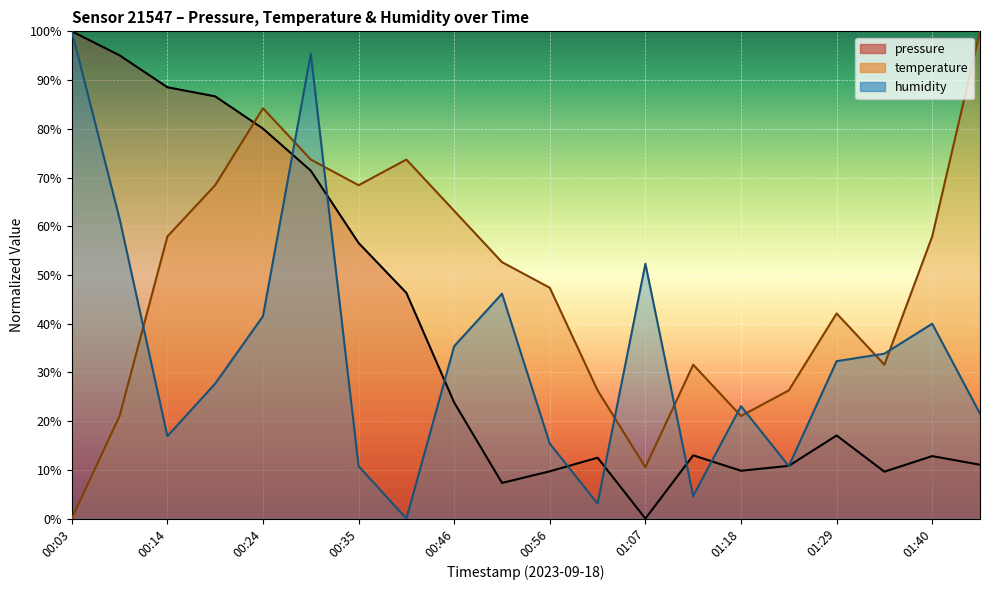

Reading left to right, transcribe all the data shown in this chart.

pressure: 100.0	95.1	88.5	86.7	80.0	71.4	56.6	46.3	23.8	7.3	9.7	12.5	0.0	13.0	9.8	10.8	17.1	9.6	12.8	11.1
temperature: 0.0	21.1	57.9	68.4	84.2	73.7	68.4	73.7	63.2	52.6	47.4	26.3	10.5	31.6	21.1	26.3	42.1	31.6	57.9	100.0
humidity: 100.0	61.5	16.9	27.7	41.5	95.4	10.8	0.0	35.4	46.2	15.4	3.1	52.3	4.6	23.1	10.8	32.3	33.8	40.0	21.5